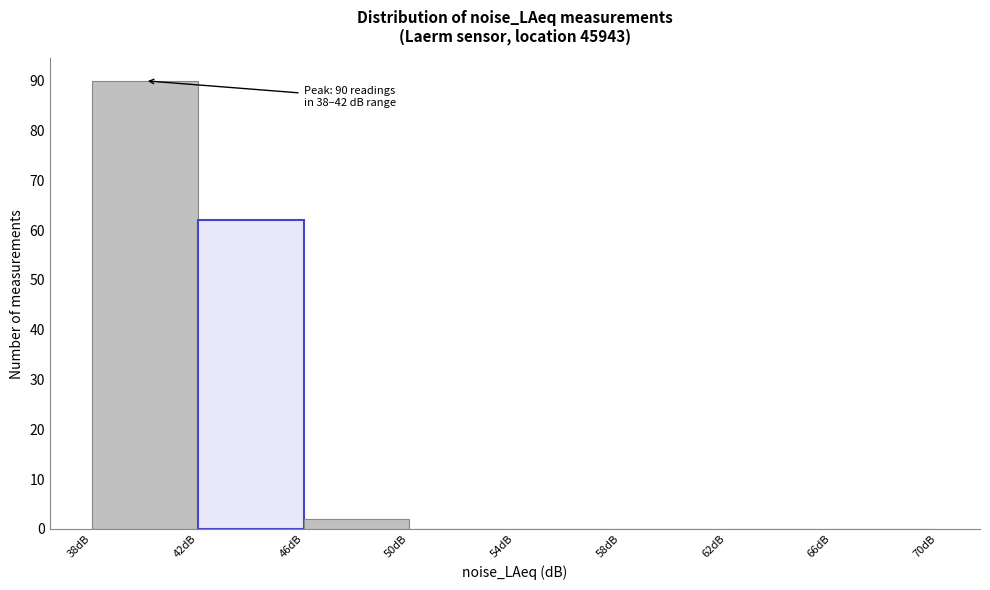

Which range on the x-axis has the tallest bar?

38 to 42